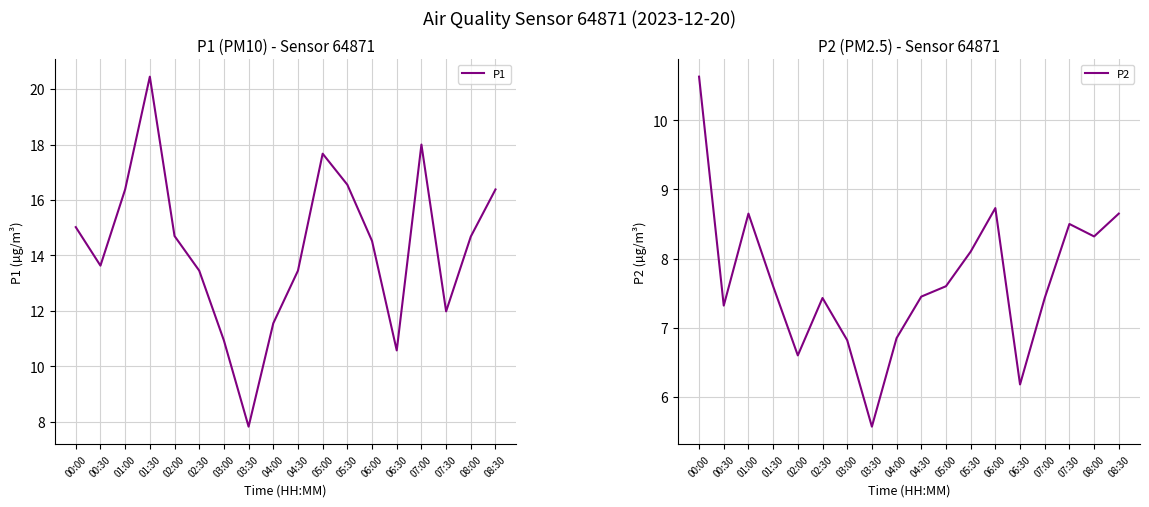

What is the difference between the maximum and minimum values in the P1 series?

12.6